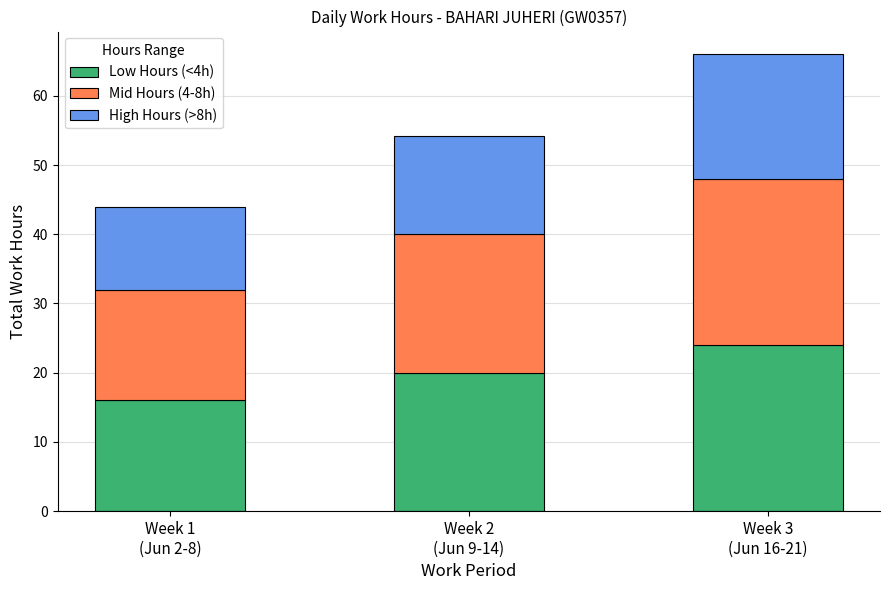

What is the minimum value for Low Hours (<4h)?

16.0